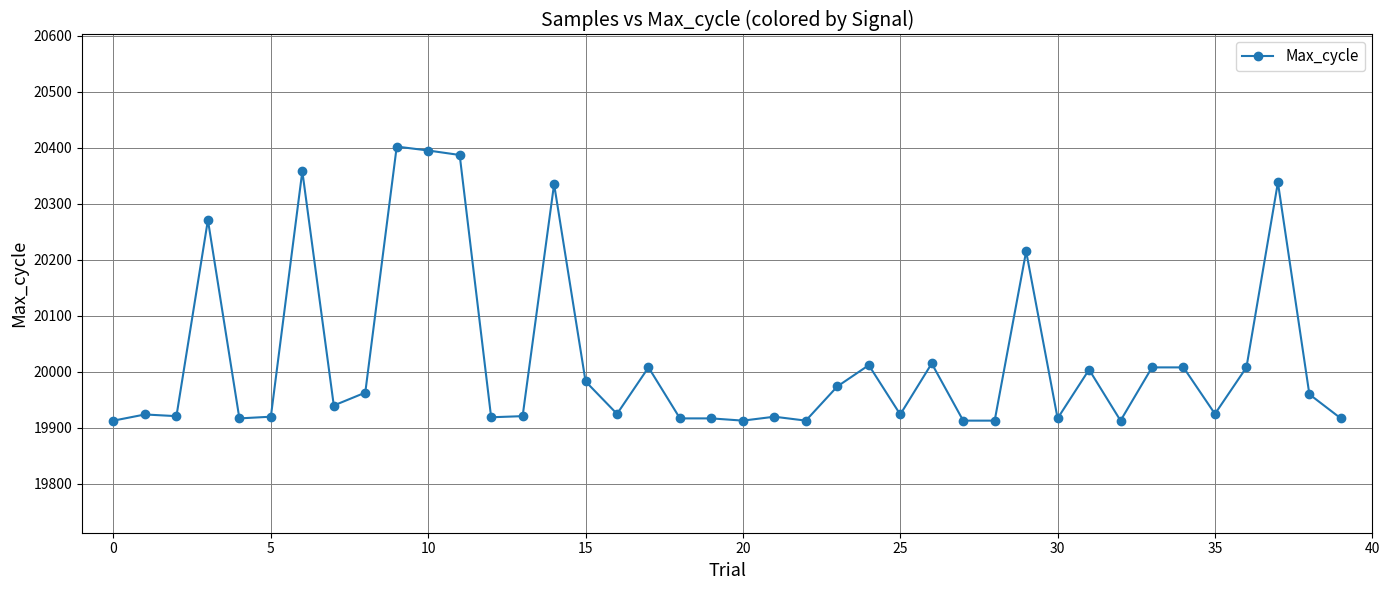

What is the average value?

20024